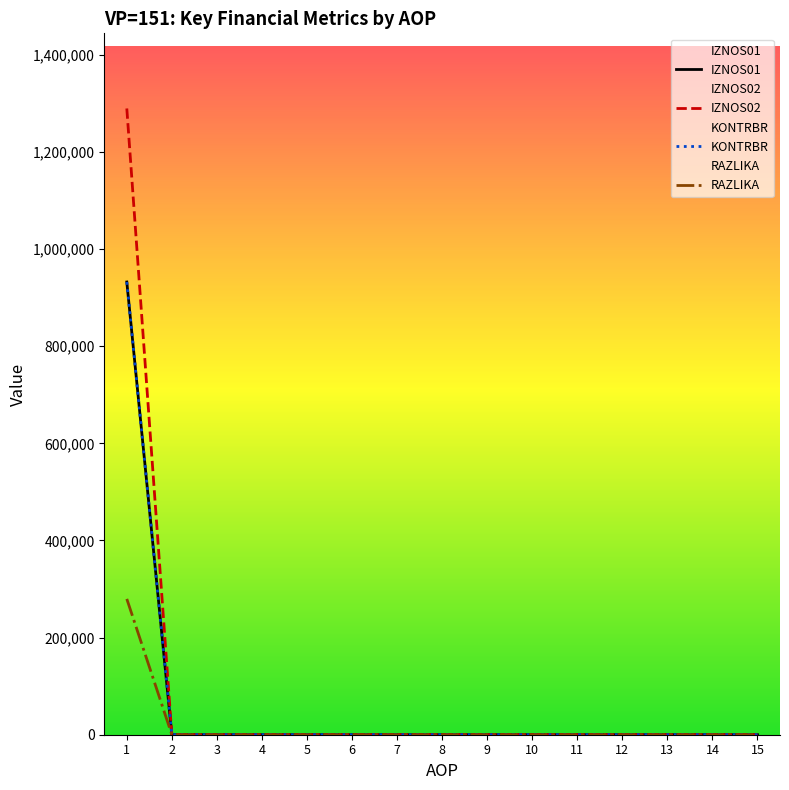

Which label corresponds to the largest value in the chart?

1